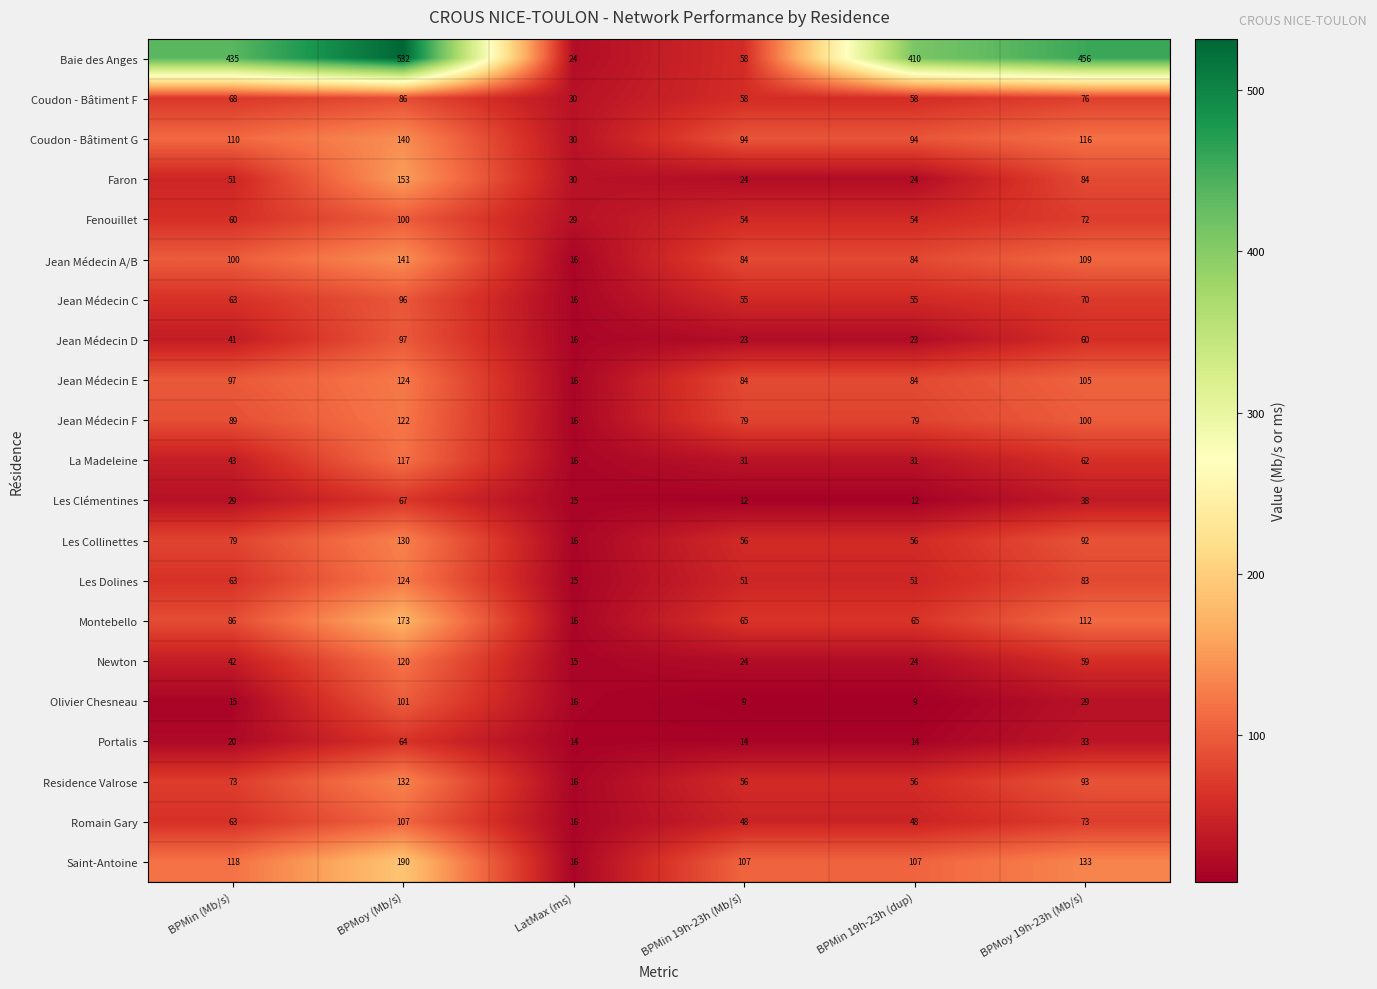

What is the average value of the Coudon - Bâtiment F series?

63